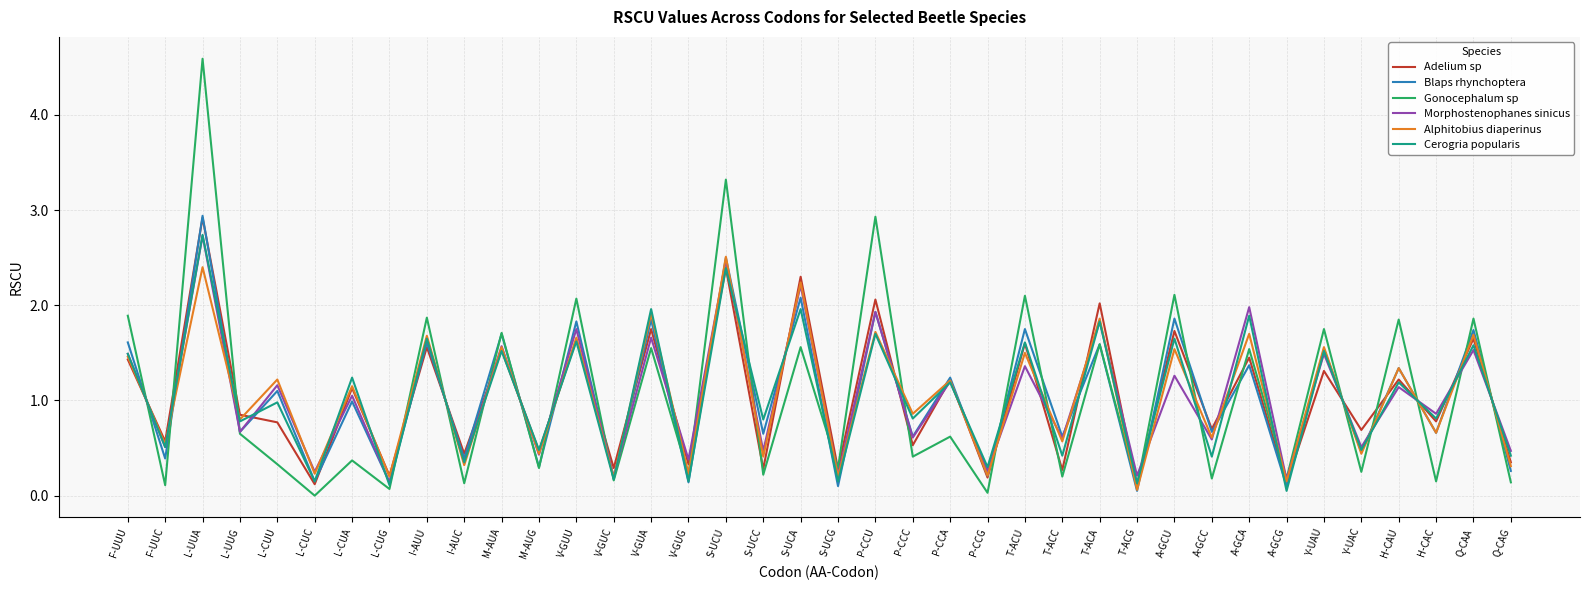

What is the approximate value of Adelium sp at T-ACA?

2.0